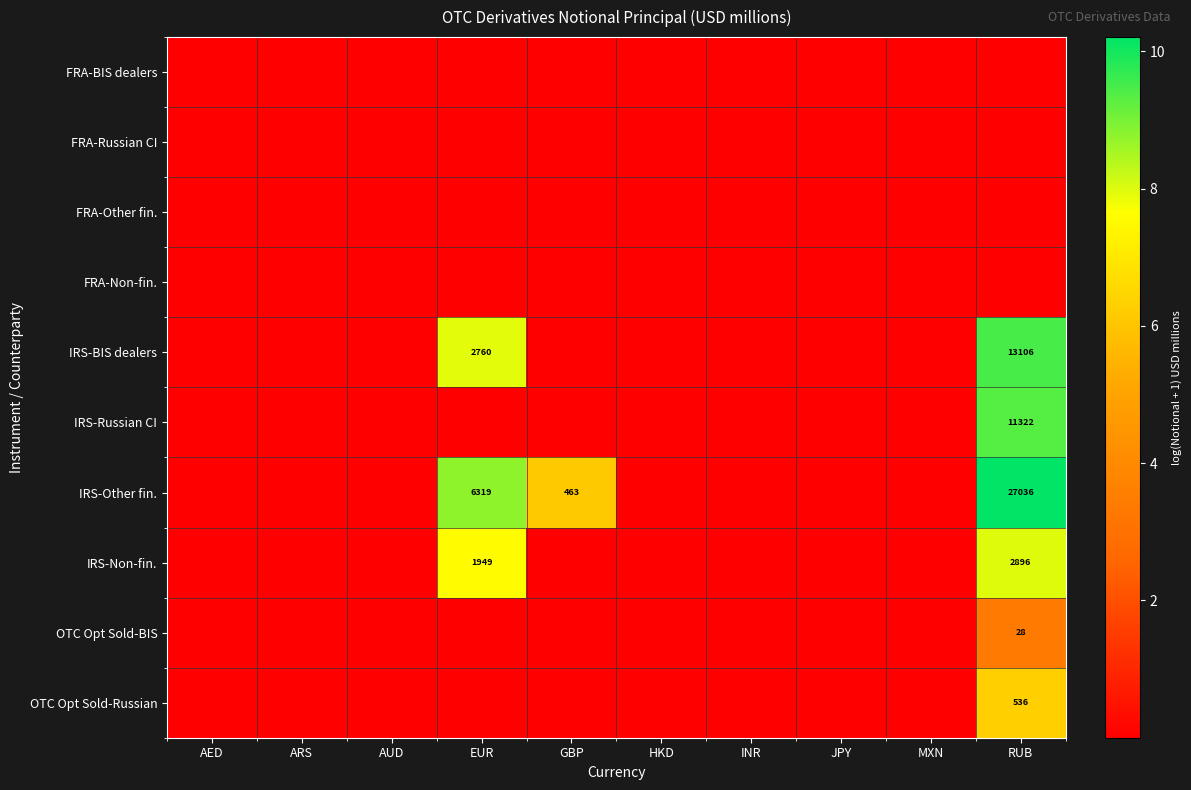

Which series has the widest spread of values?

IRS-Other fin.